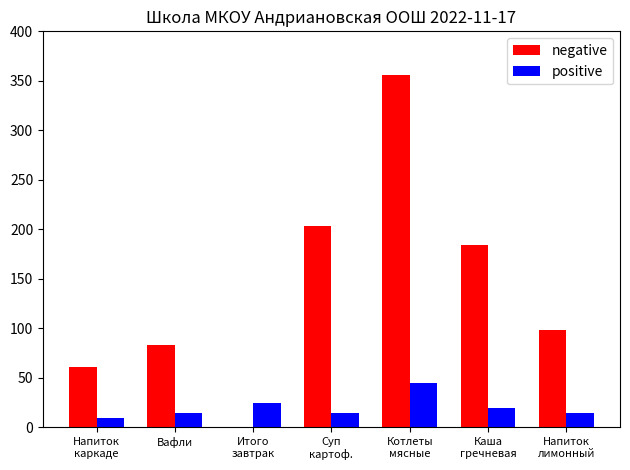

What is the sum of all positive values?

145